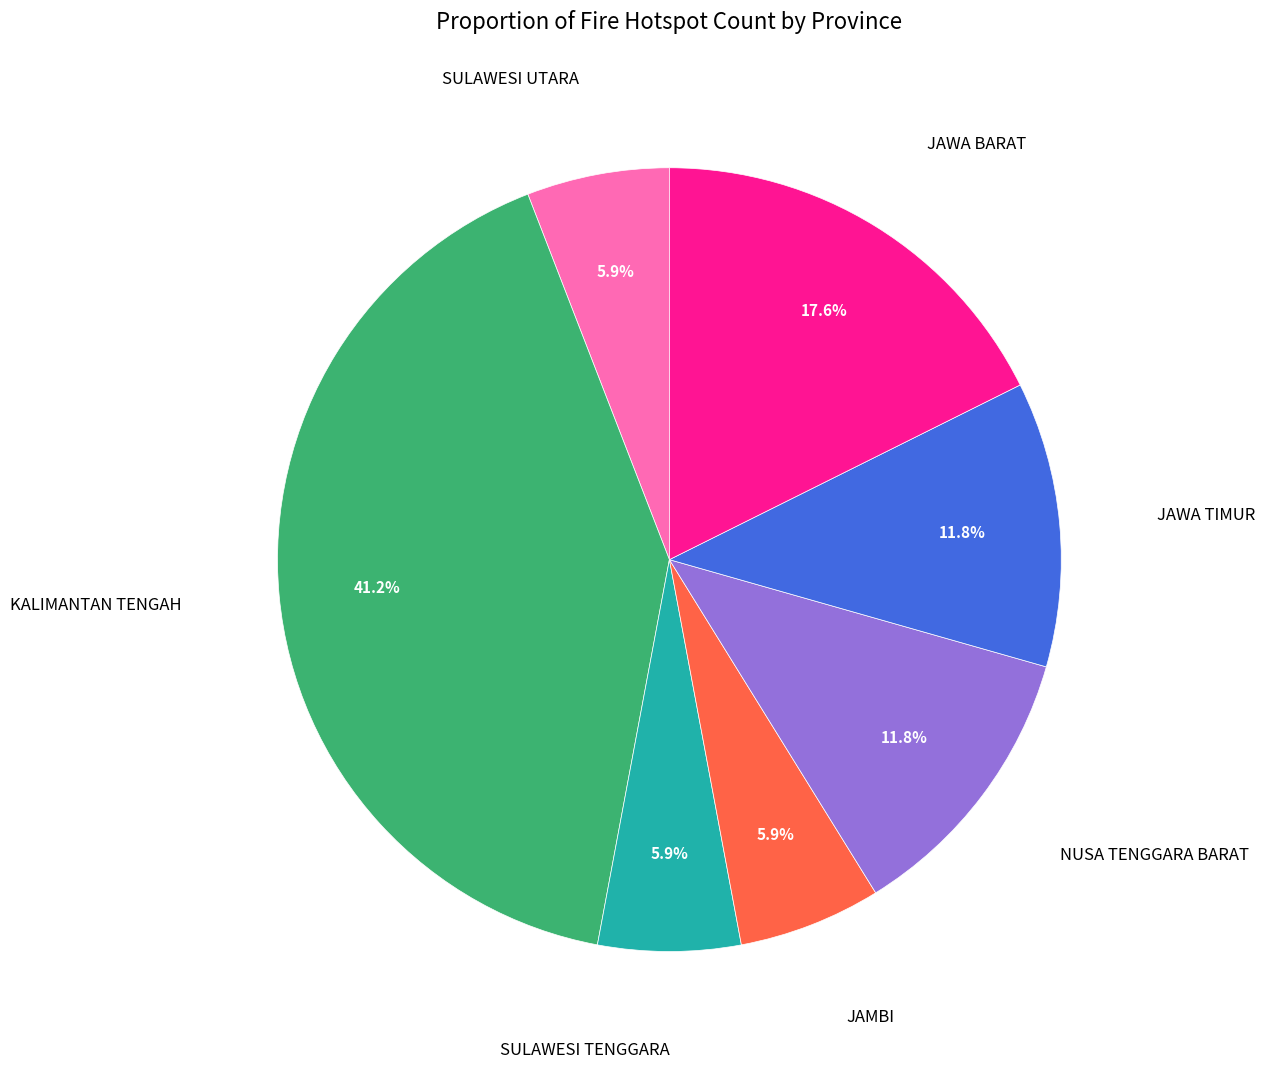

Is there a majority slice in this chart?

No